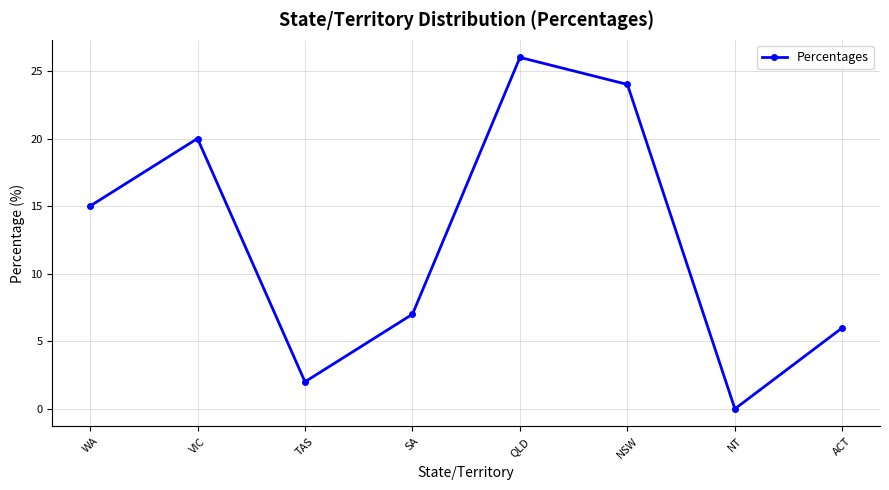

How many interior local peaks (higher than both neighbors) does the data have?

2